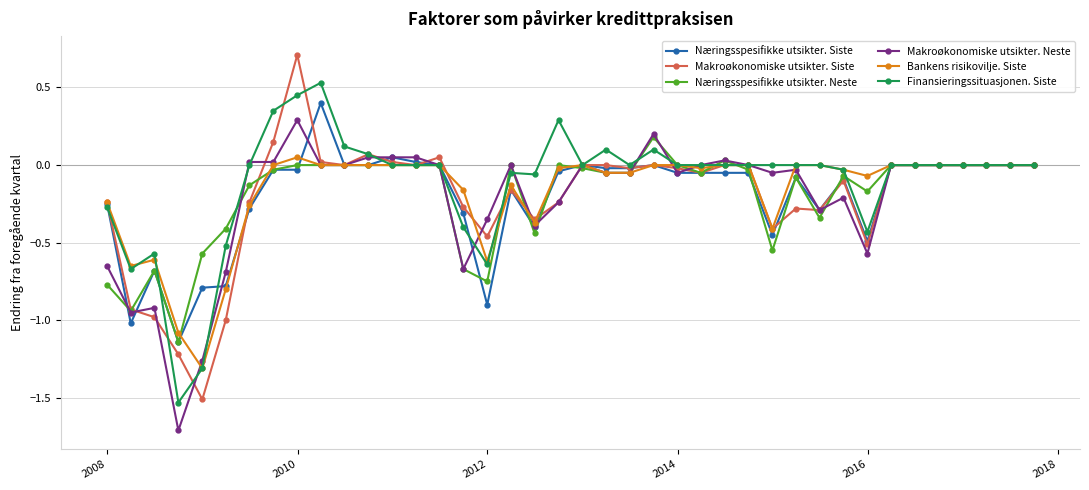

True or false: Næringsspesifikke utsikter. Siste has more than 2 points higher than both neighbors.

True